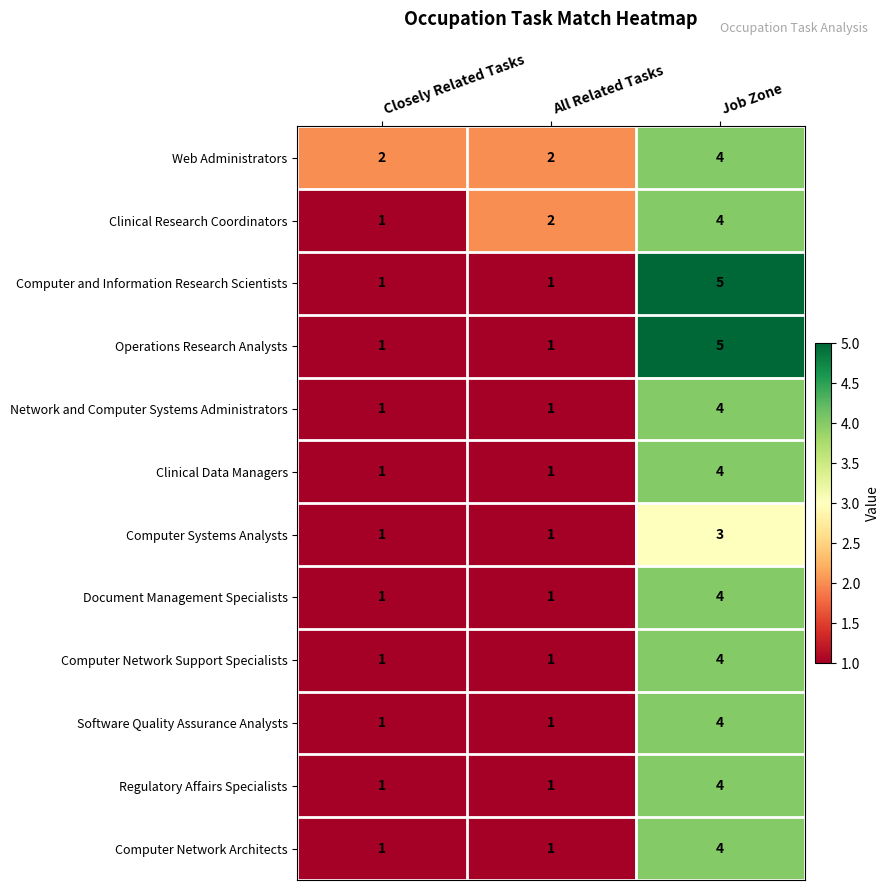

What is the difference between the Computer Network Architects values at Closely Related Tasks and Job Zone?

3